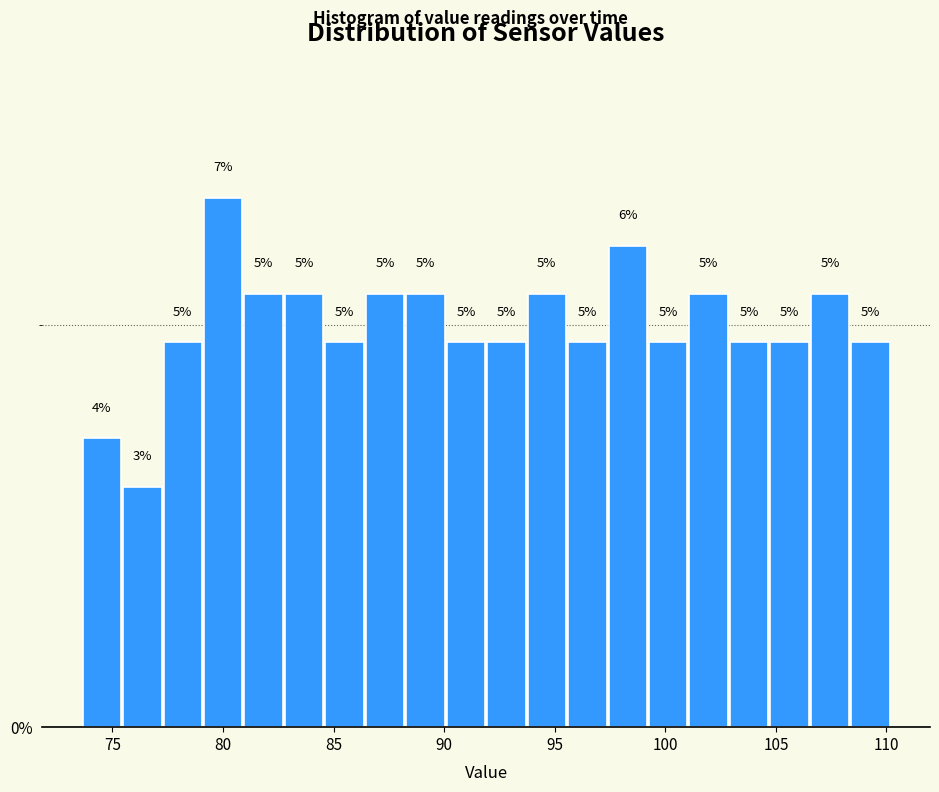

Read against the x-axis, roughly where is the centre of the tallest bar?

80.0